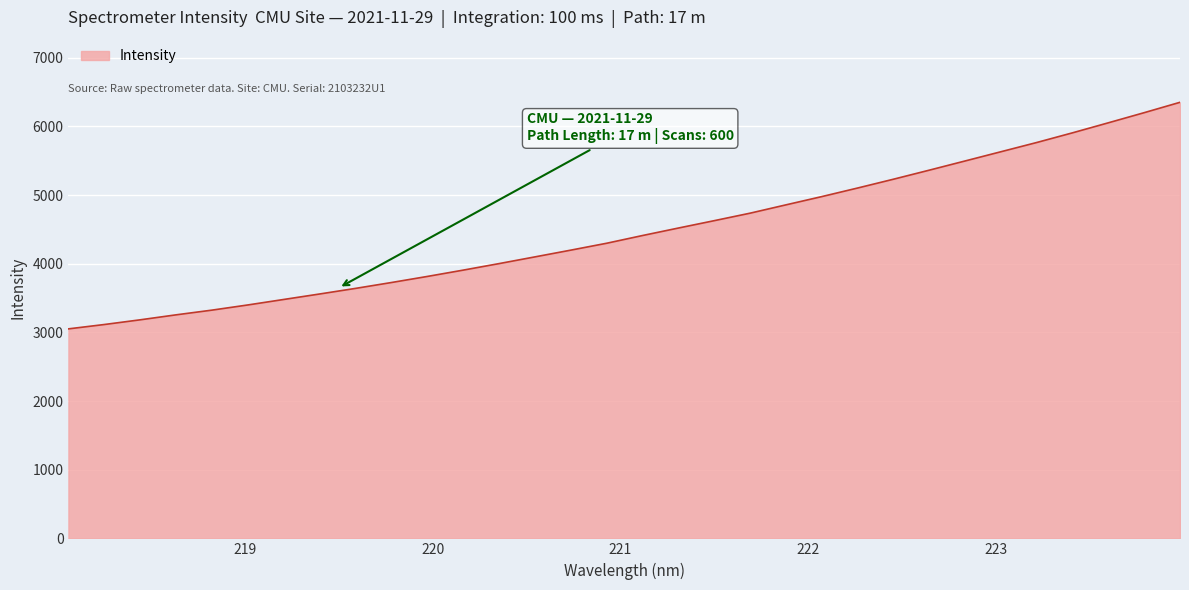

What is the maximum value shown in the chart?

6351.1